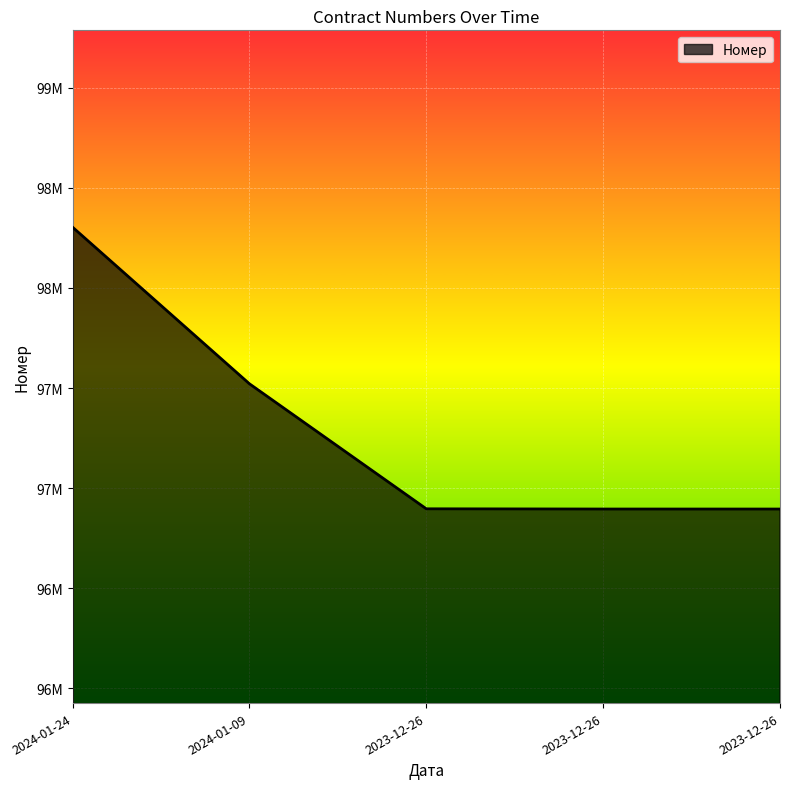

Does the chart have visible grid lines?

Yes